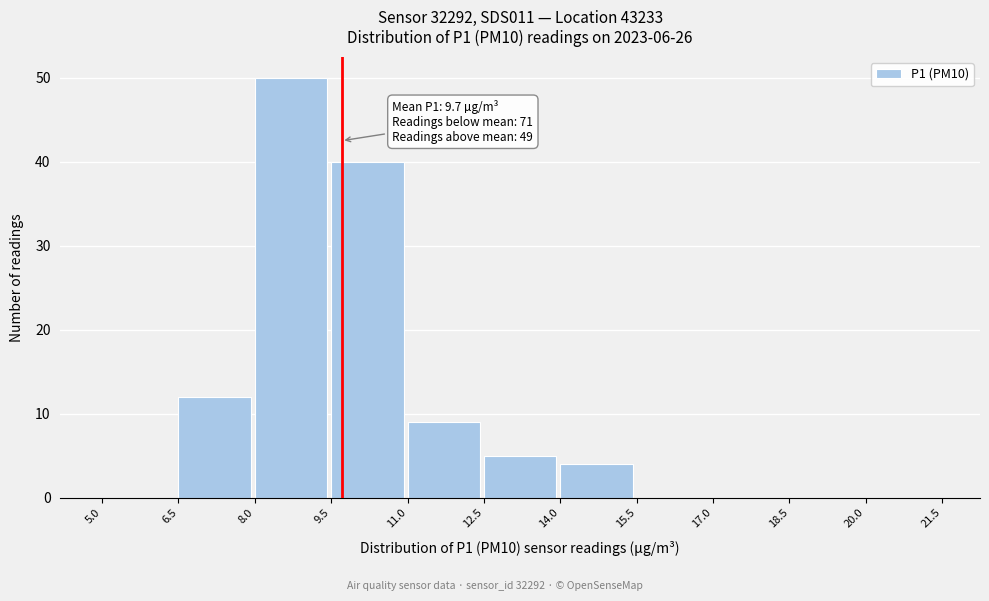

Which range on the x-axis has the tallest bar?

8.0 to 9.5